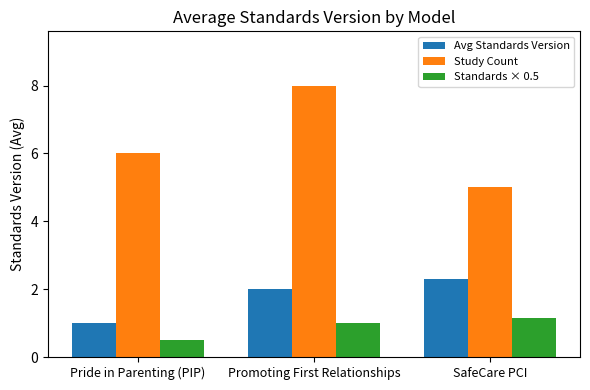

At how many categories does at least one series exceed 0?

3